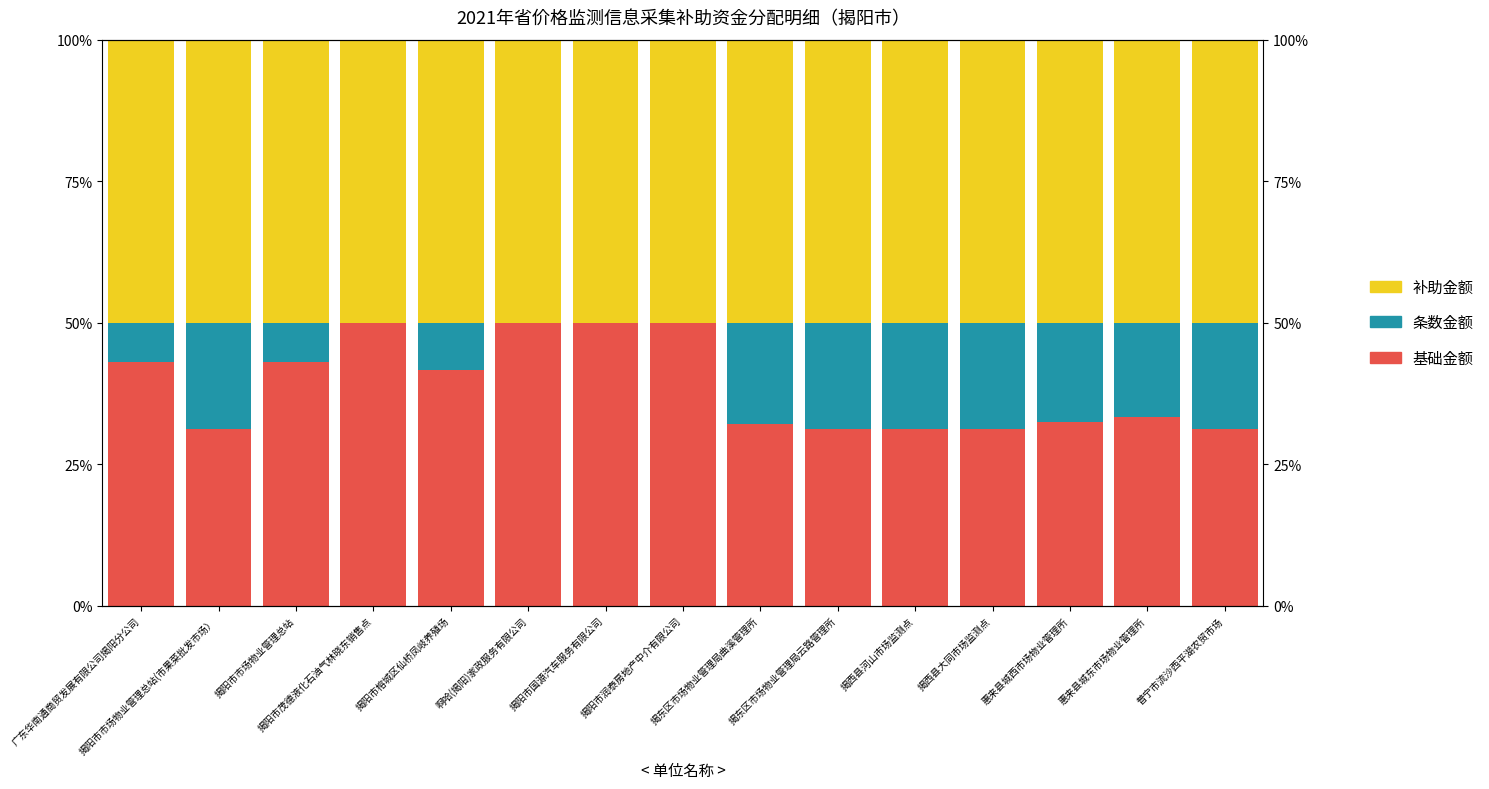

What is the difference between the maximum and minimum values in the 条数金额 series?

18.8